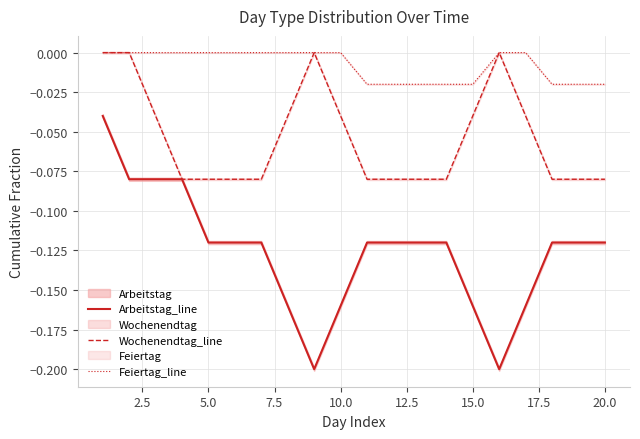

How many values in the Feiertag_line series are below 0?

8